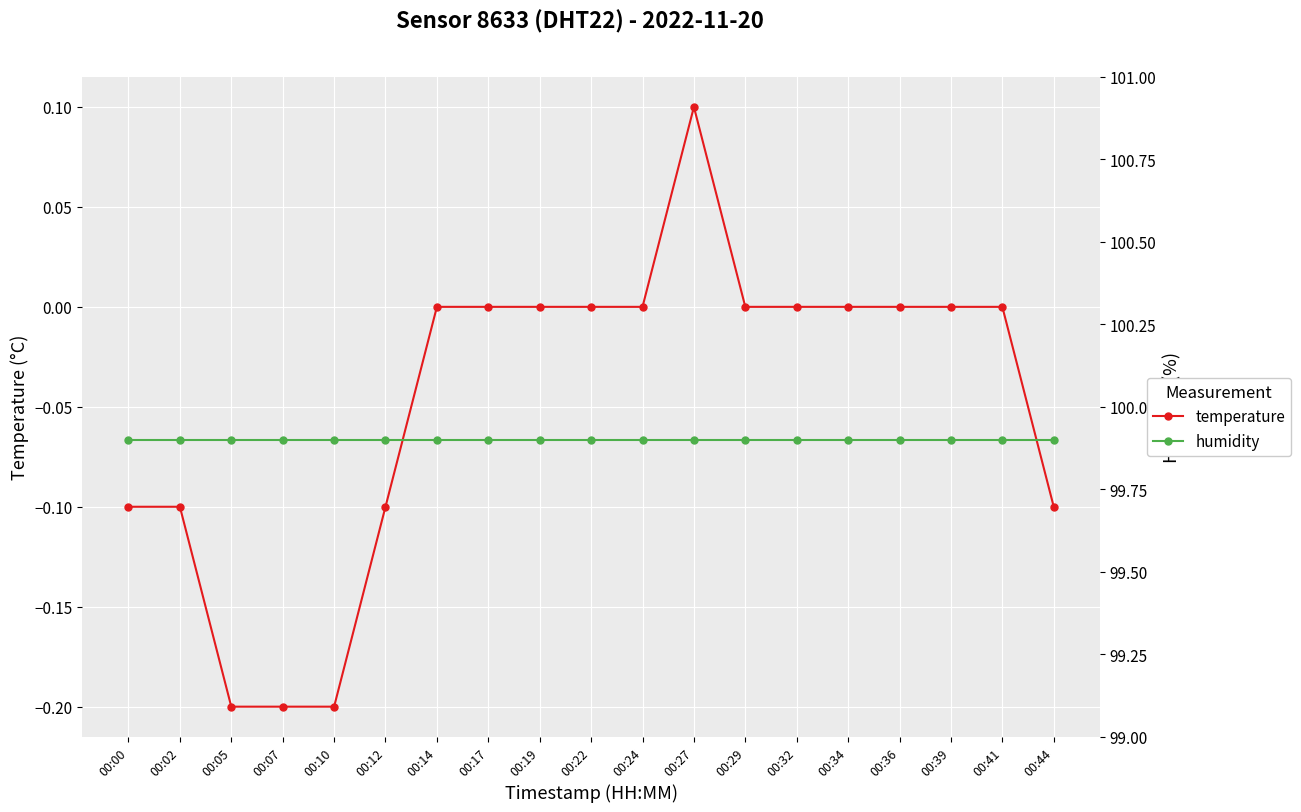

Rank the series by their maximum value, from lowest to highest.

temperature, humidity